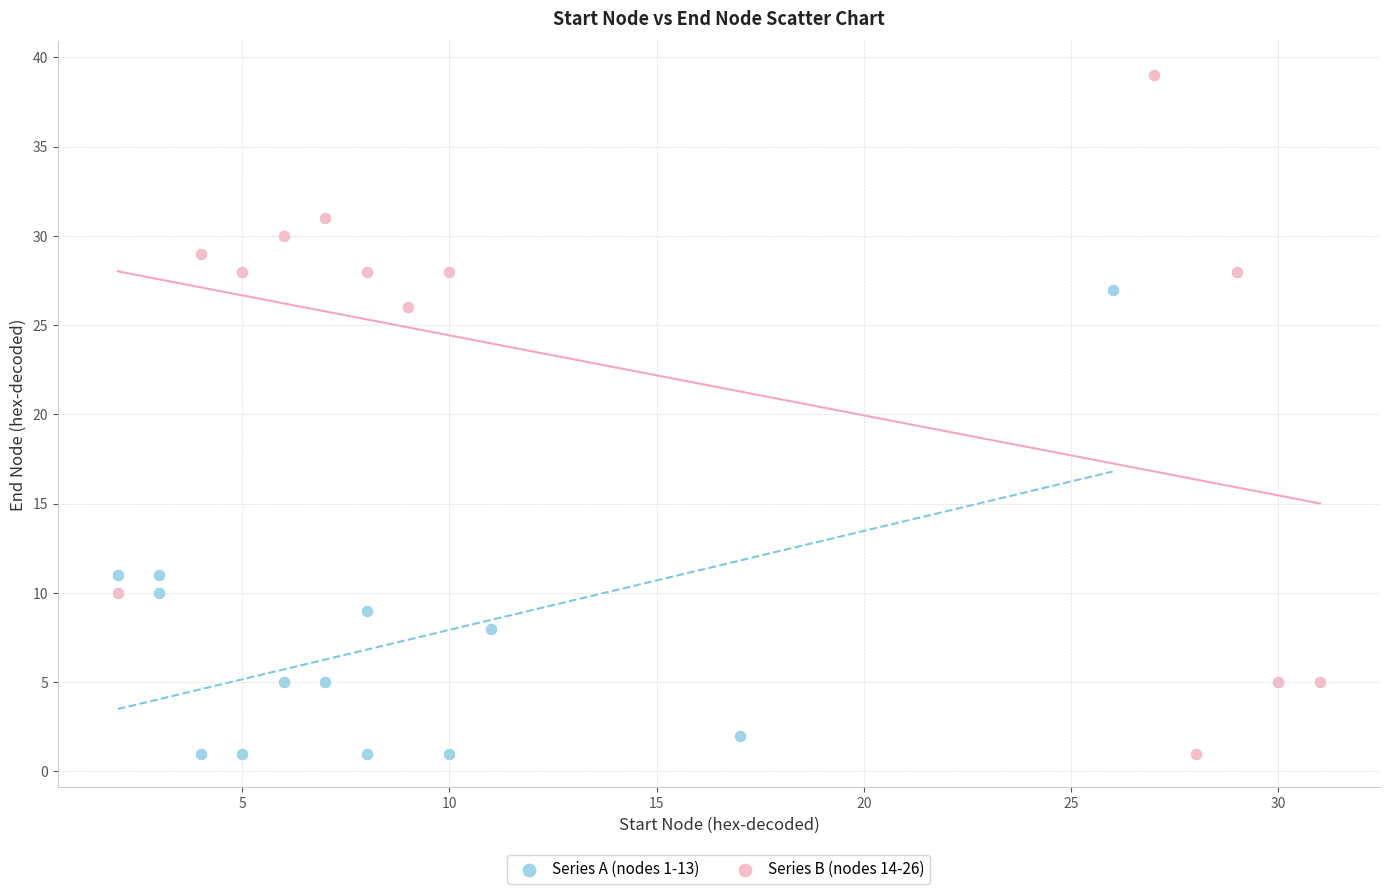

Which series contains the highest Y value?

Series B (nodes 14-26)